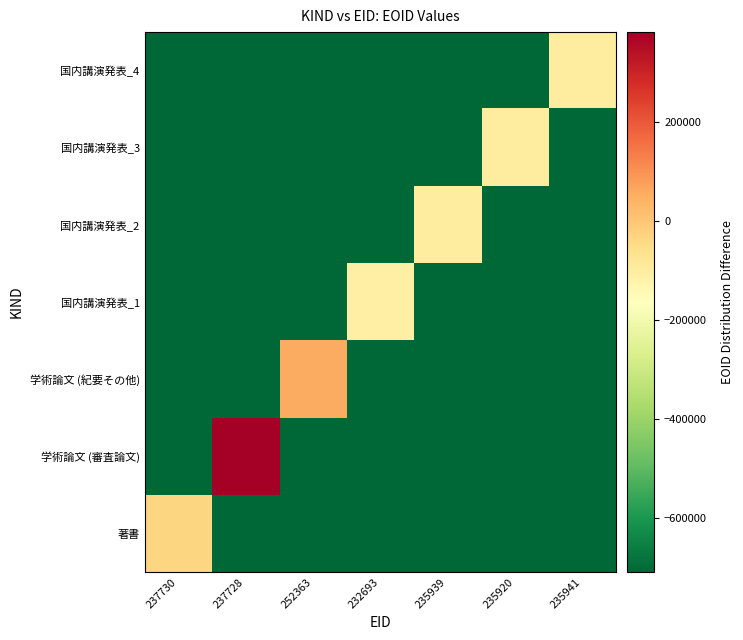

Reading left to right, transcribe all the data shown in this chart.

著書: 237730=-34128	237728=-708273	252363=-708273	232693=-708273	235939=-708273	235920=-708273	235941=-708273
学術論文 (審査論文): 237730=-708273	237728=380937	252363=-708273	232693=-708273	235939=-708273	235920=-708273	235941=-708273
学術論文 (紀要その他): 237730=-708273	237728=-708273	252363=56404	232693=-708273	235939=-708273	235920=-708273	235941=-708273
国内講演発表_1: 237730=-708273	237728=-708273	252363=-708273	232693=-109030	235939=-708273	235920=-708273	235941=-708273
国内講演発表_2: 237730=-708273	237728=-708273	252363=-708273	232693=-708273	235939=-98062	235920=-708273	235941=-708273
国内講演発表_3: 237730=-708273	237728=-708273	252363=-708273	232693=-708273	235939=-708273	235920=-98061	235941=-708273
国内講演発表_4: 237730=-708273	237728=-708273	252363=-708273	232693=-708273	235939=-708273	235920=-708273	235941=-98060